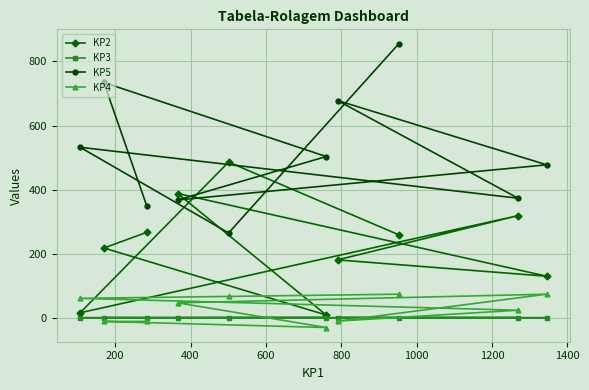

What is the lowest value of the KP3 series?

0.1